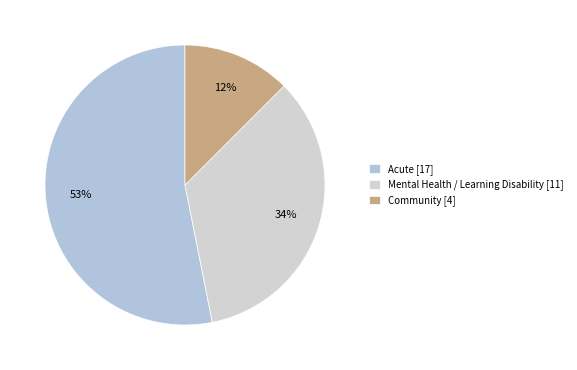

To the nearest percent, what is the difference between the largest and smallest slice percentages?

41%